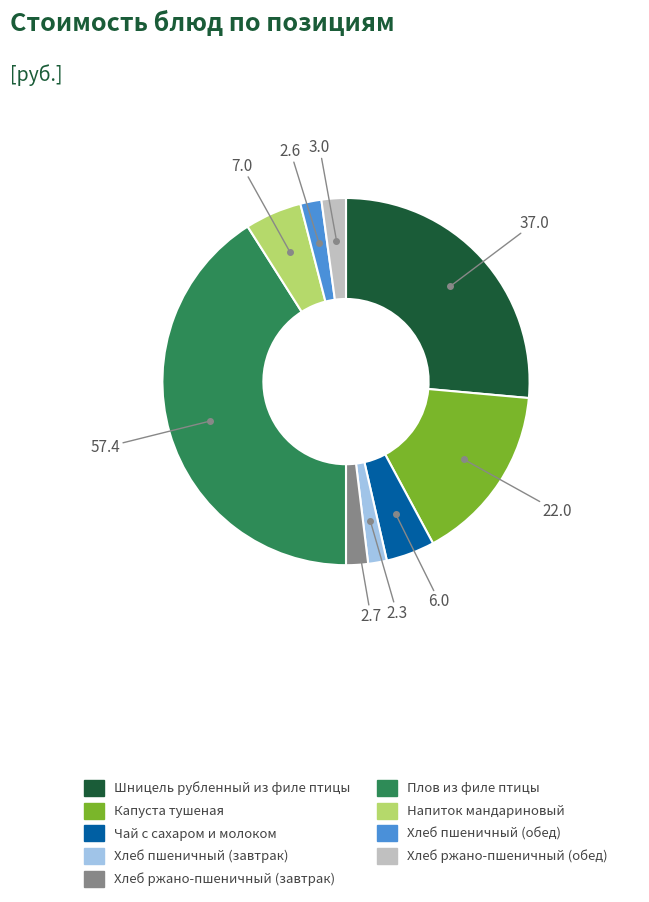

Does Хлеб ржано-пшеничный (завтрак) represent more than half of the total?

No